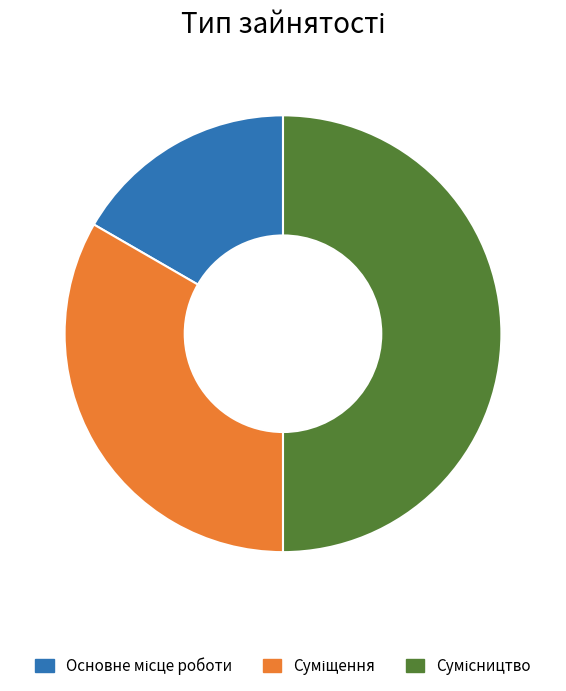

Rank the categories by value from highest to lowest.

Сумісництво, Суміщення, Основне місце роботи